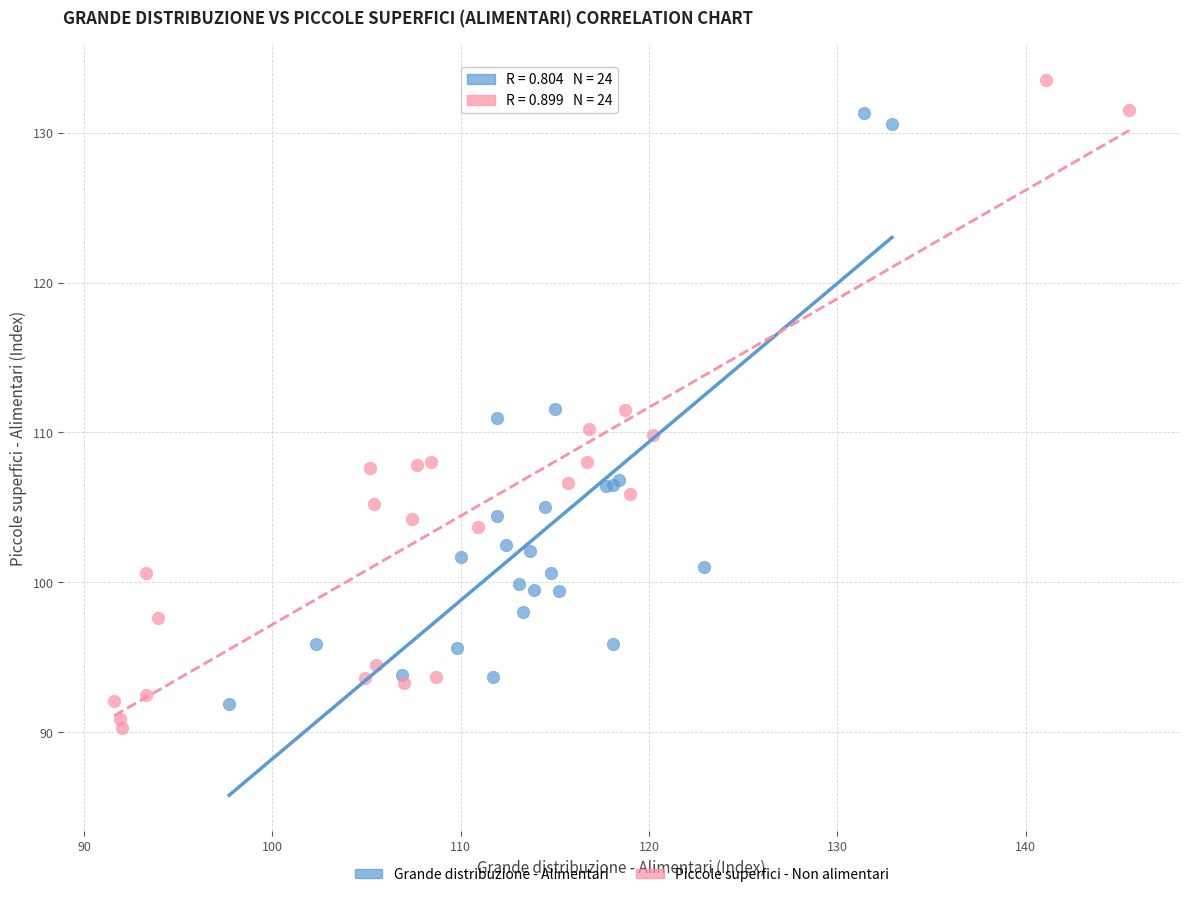

Which series reaches the maximum Y coordinate?

Piccole superfici - Non alimentari